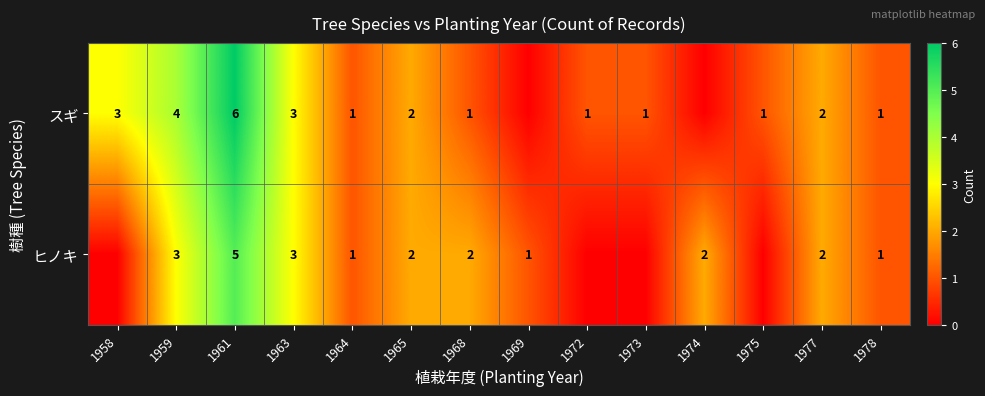

The value of ヒノキ at 1964 is 0. True or false?

False